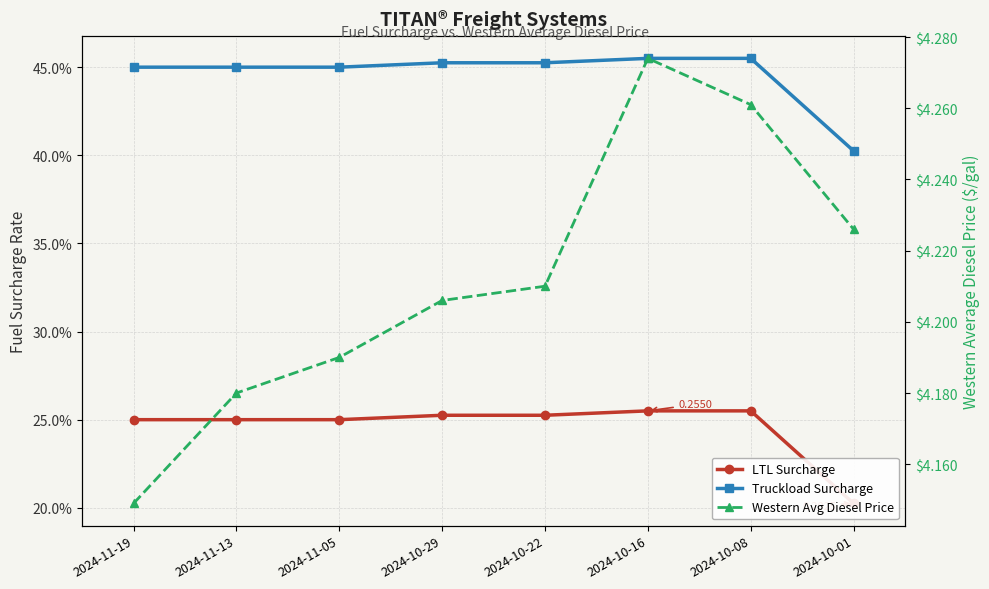

What is the difference between the maximum and minimum values in the Truckload Surcharge series?

0.1